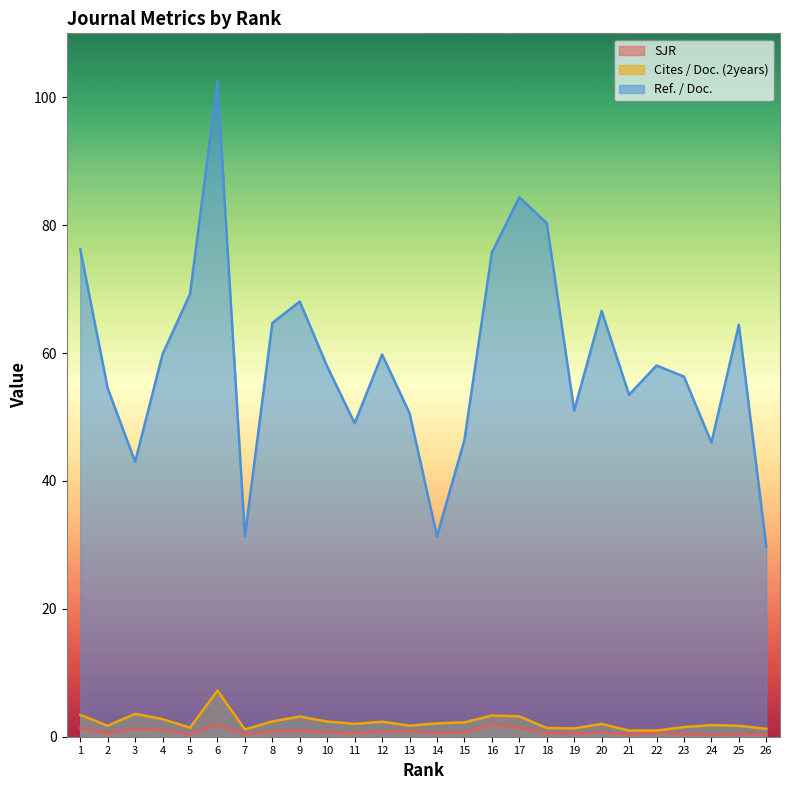

Rank the series at 17 from highest to lowest value.

Ref. / Doc., Cites / Doc. (2years), SJR